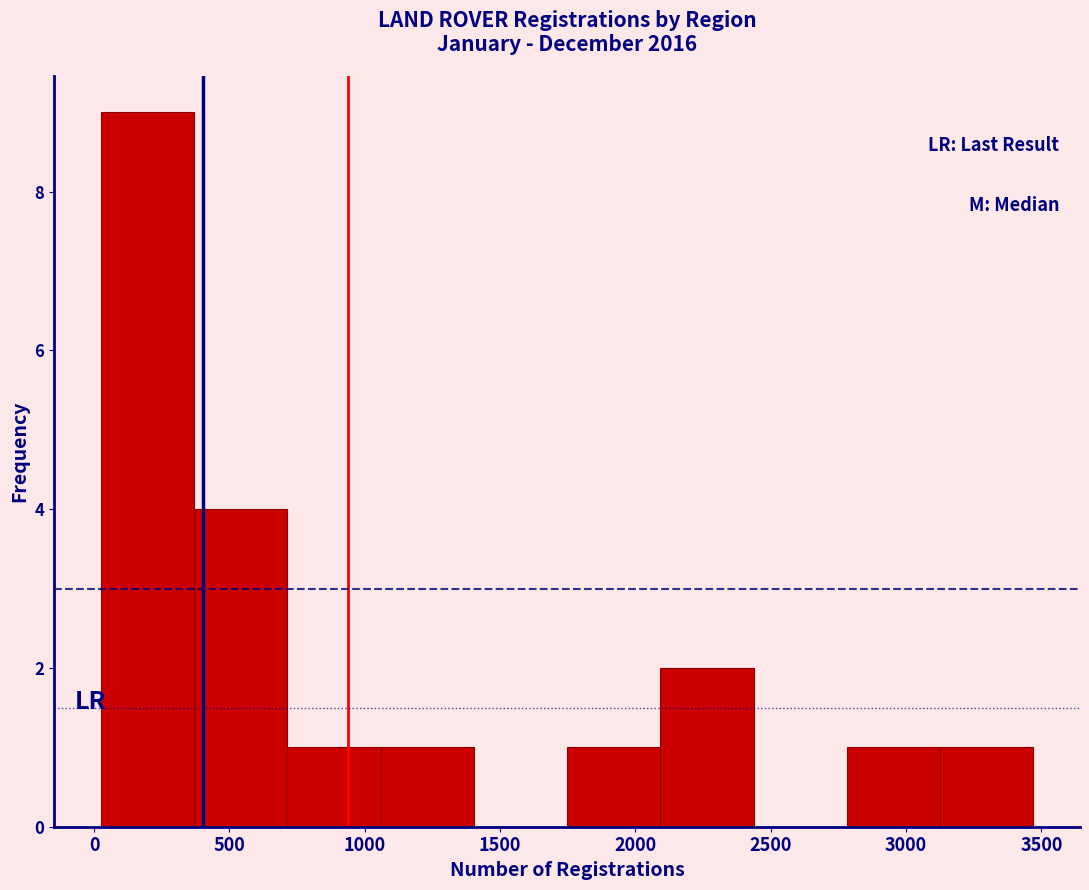

What is the height of the bar covering 50 to 350 on the x-axis? Neither the bar edges nor the heights are printed on the chart, so give them approximately, as read against the axes.

9